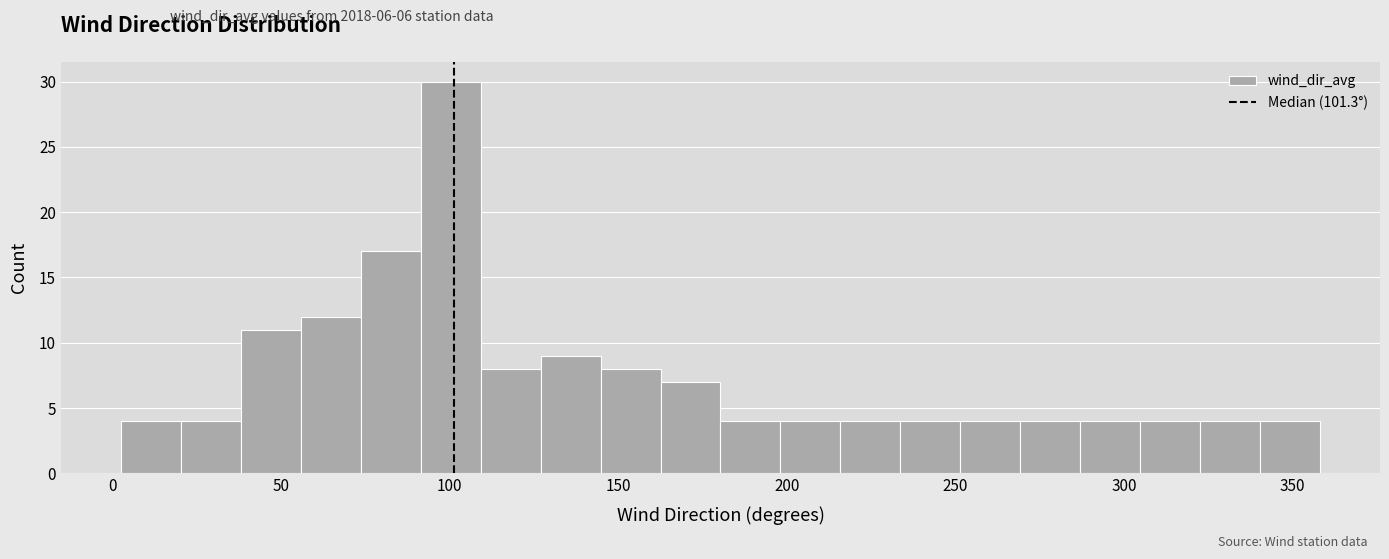

Around what value on the x-axis is the tallest bar? Give the approximate position of its centre, as read against the axis.

100